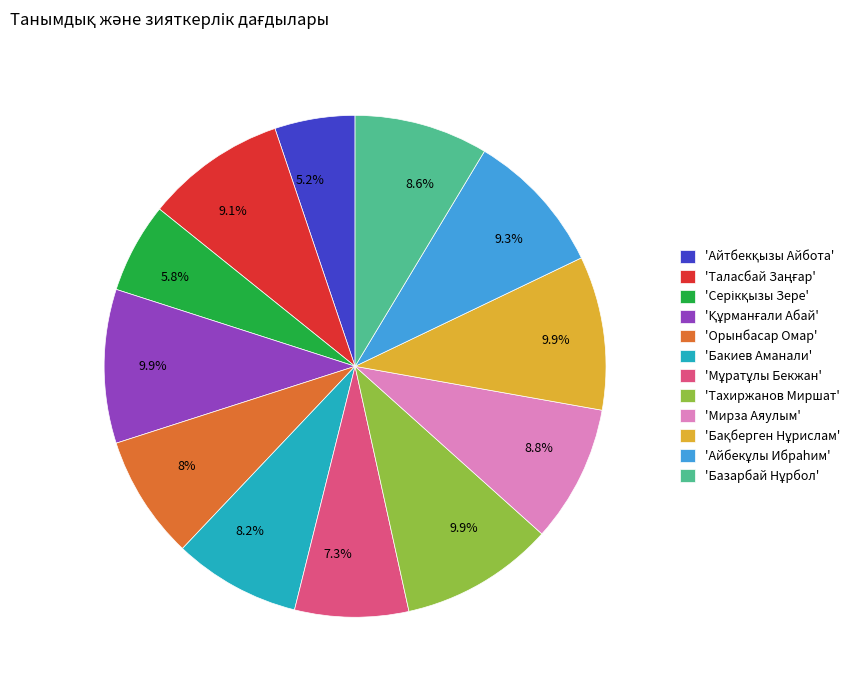

Does any single category account for the majority?

No